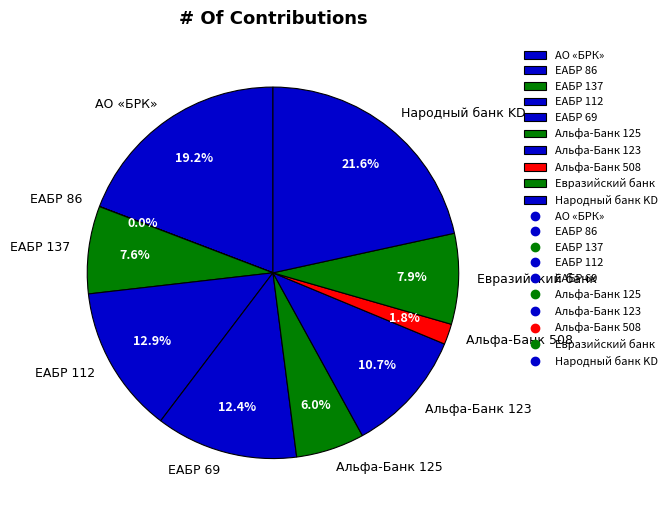

Does any single category account for the majority?

No